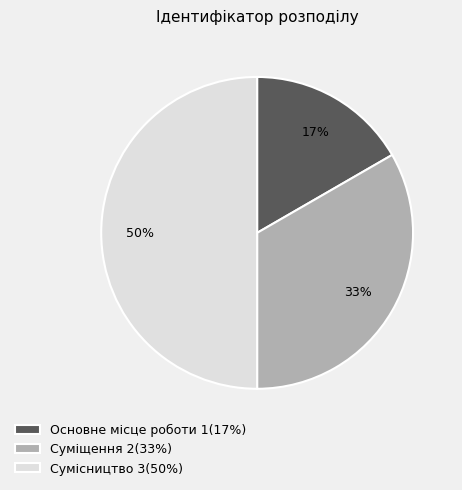

How many segments does this pie chart have?

3